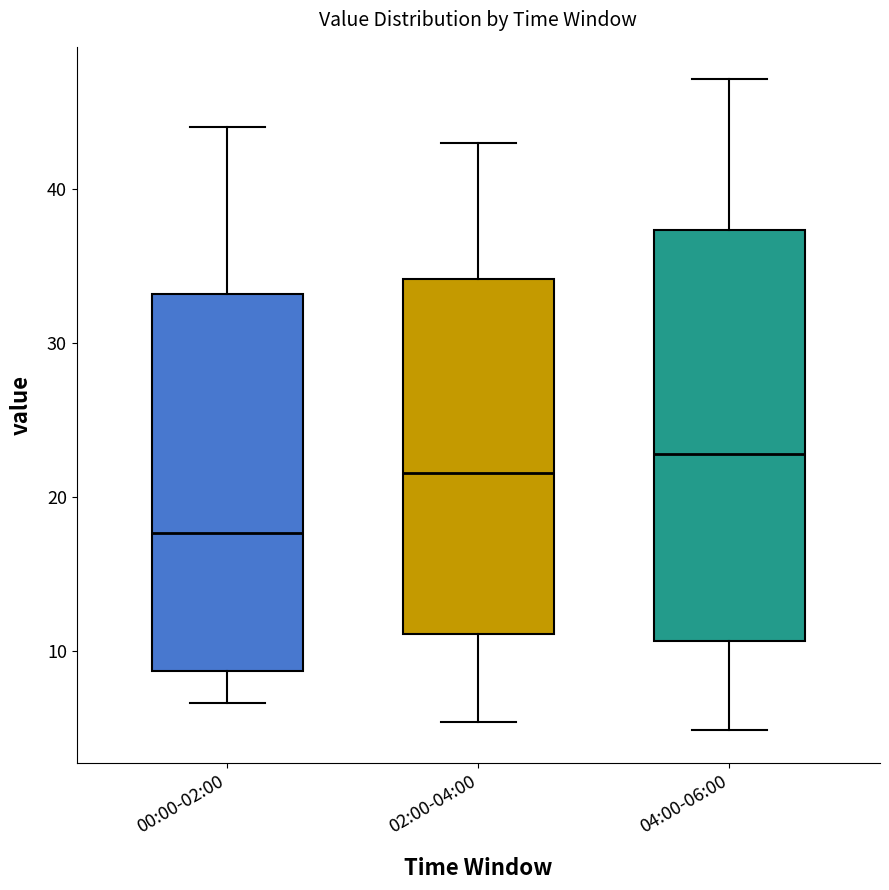

Which box has the highest median line?

04:00-06:00